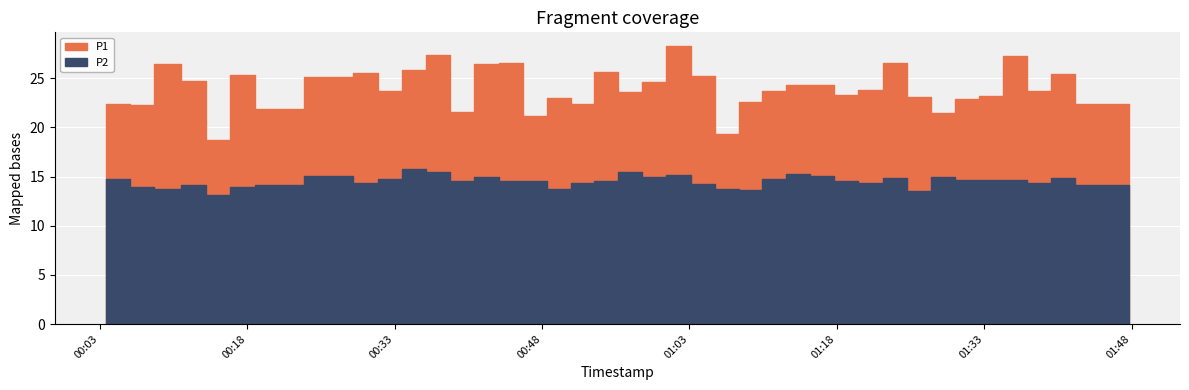

At which category is the sum across all series the highest?

2022-12-07T01:00:39